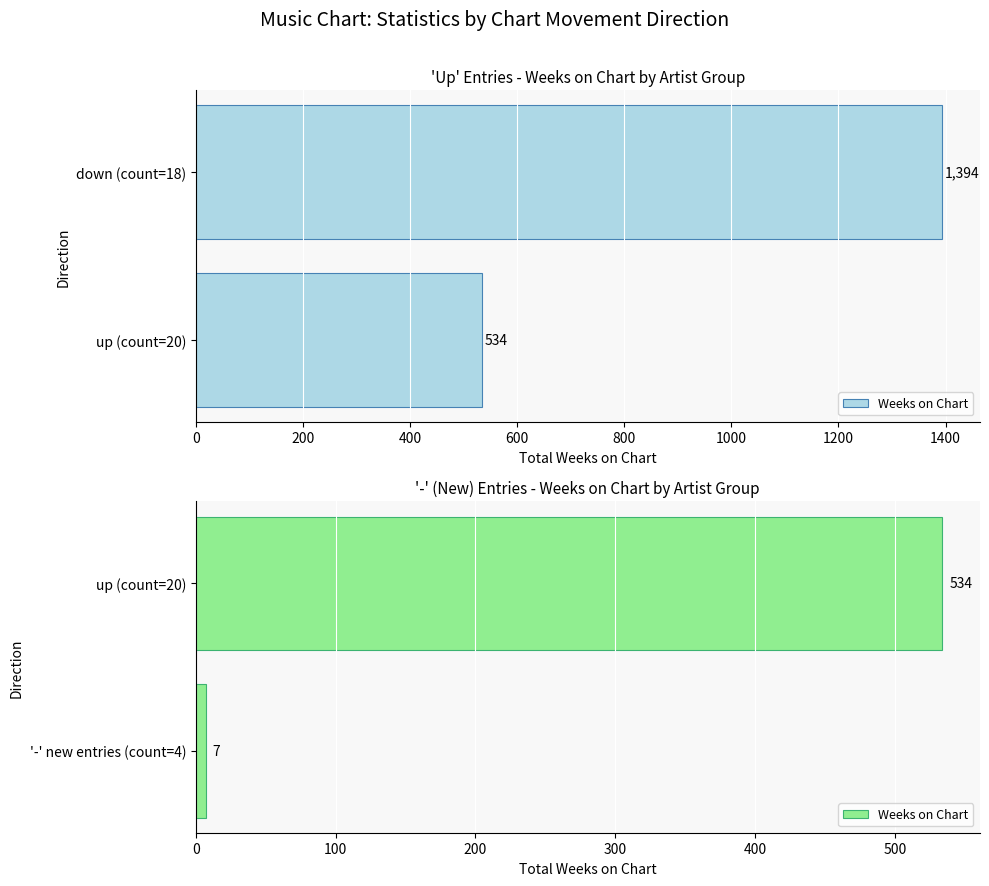

What is the sum of the values at 0 and 200?

541